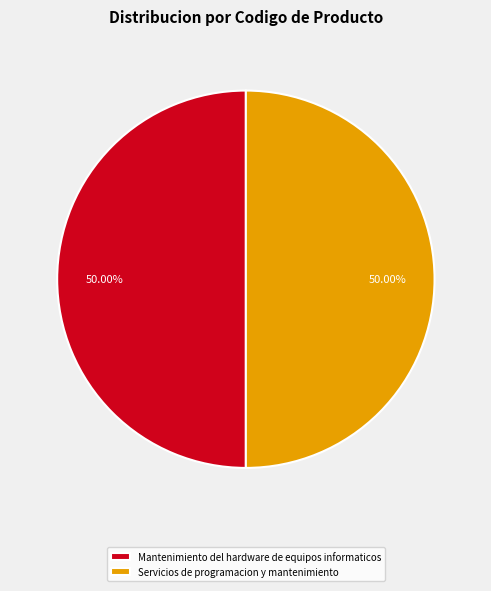

To the nearest percent, what is the combined percentage of Servicios de programacion y mantenimiento and Mantenimiento del hardware de equipos informaticos?

100%